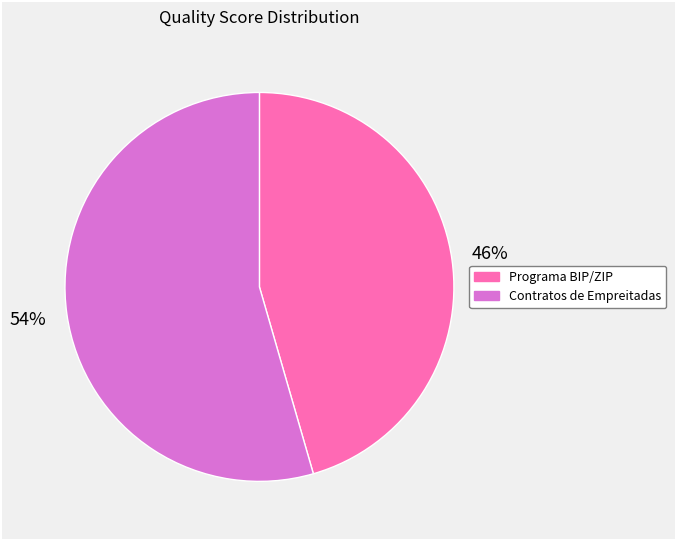

What is the majority slice?

Contratos de Empreitadas